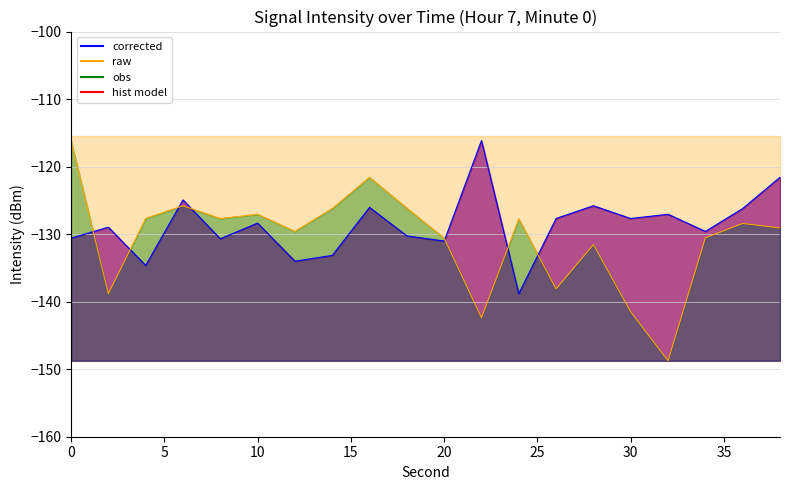

What is the maximum value for intensity_raw?

-116.1